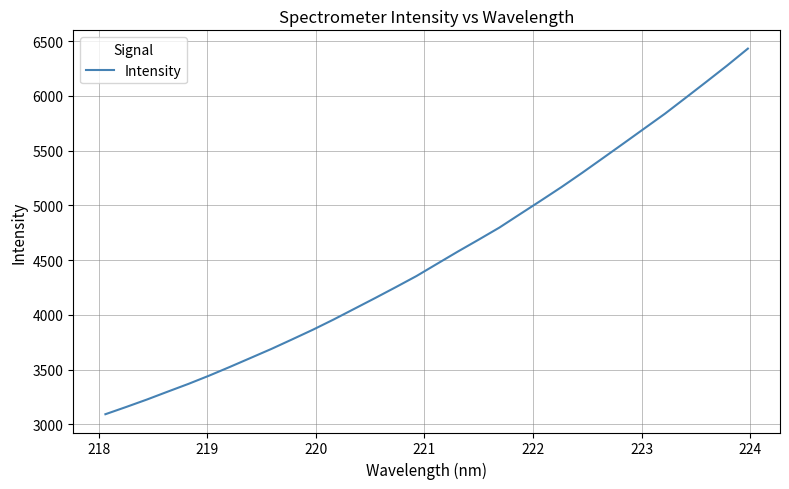

What is the smallest value displayed?

3093.7